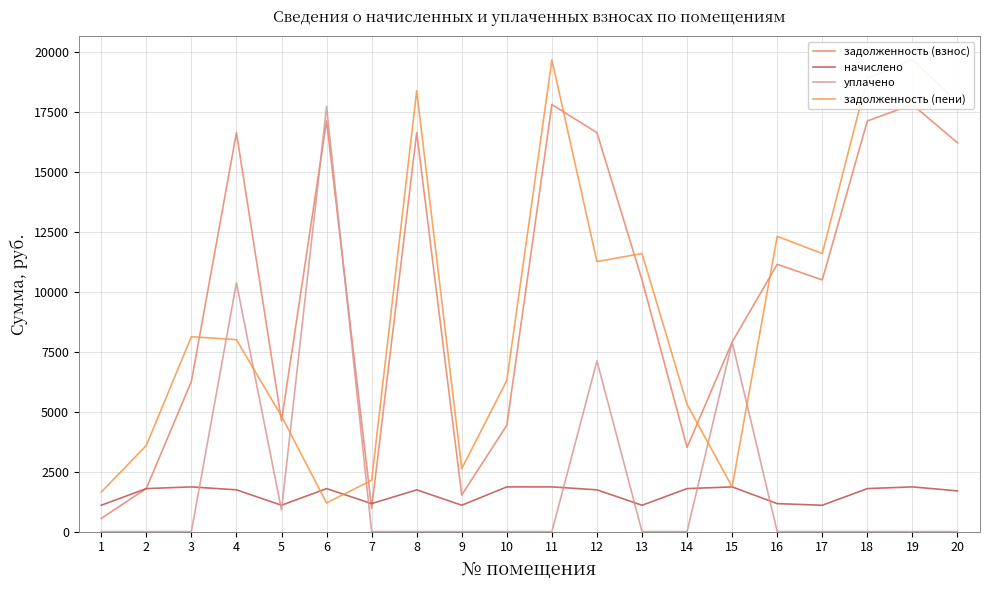

What is the value of the задолженность (пени) point at the 3rd from the left?

8124.7